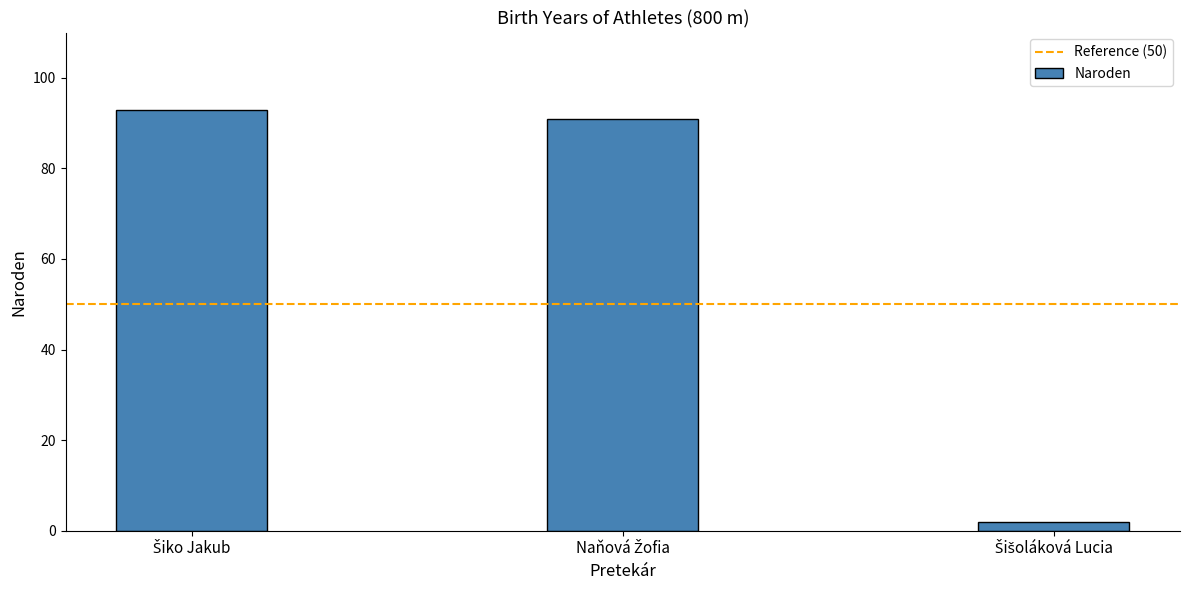

What is the greatest value displayed?

93